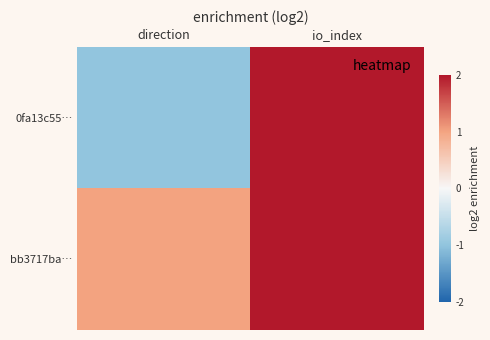

Which category has the lowest value across all series?

direction